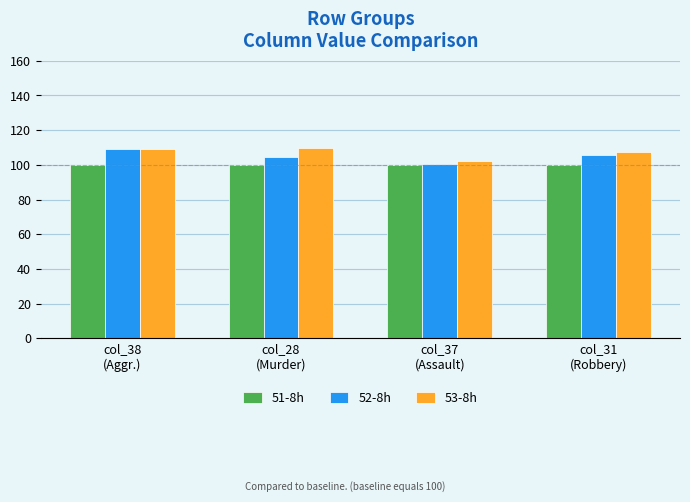

At col_31
(Robbery), list the series in order from smallest to largest.

51-8h, 52-8h, 53-8h